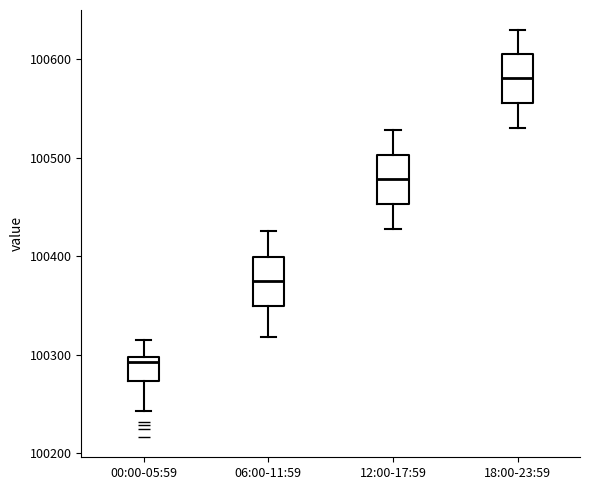

Where does the median line of the box for 12:00-17:59 sit on the y-axis? The values are not printed on the chart, so give them approximately, as read against the axis.

100480